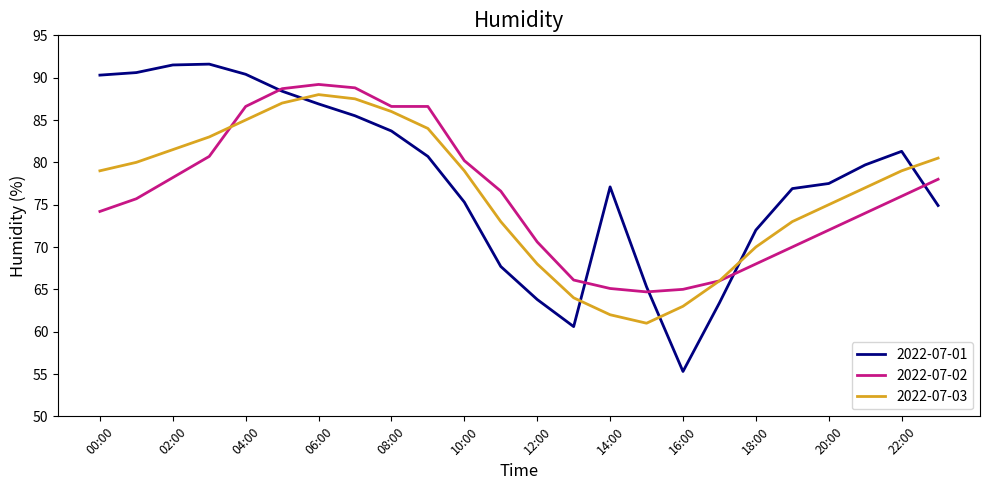

What is the smallest value displayed?

55.3